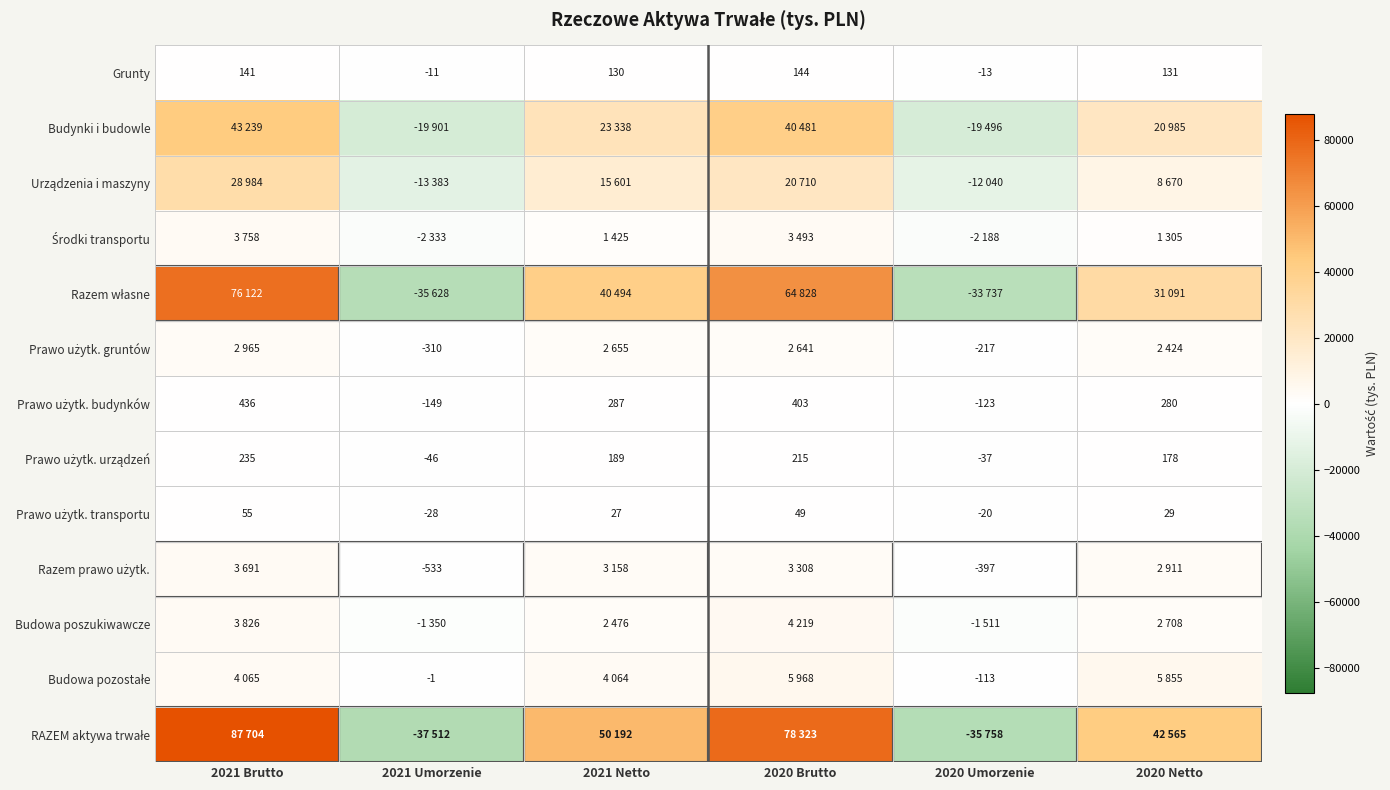

What is the maximum value shown in the chart?

87704